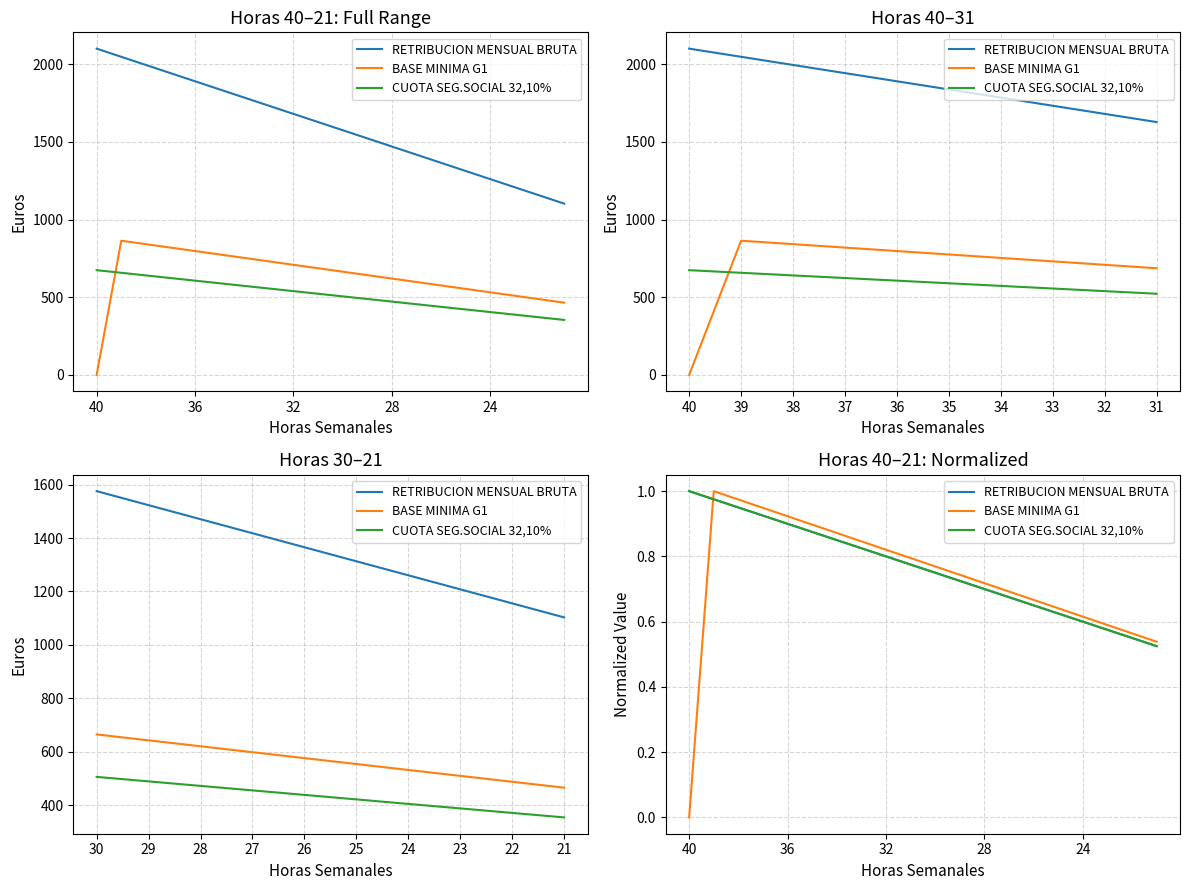

True or false: RETRIBUCION MENSUAL BRUTA and BASE MINIMA G1 intersect in this chart.

True